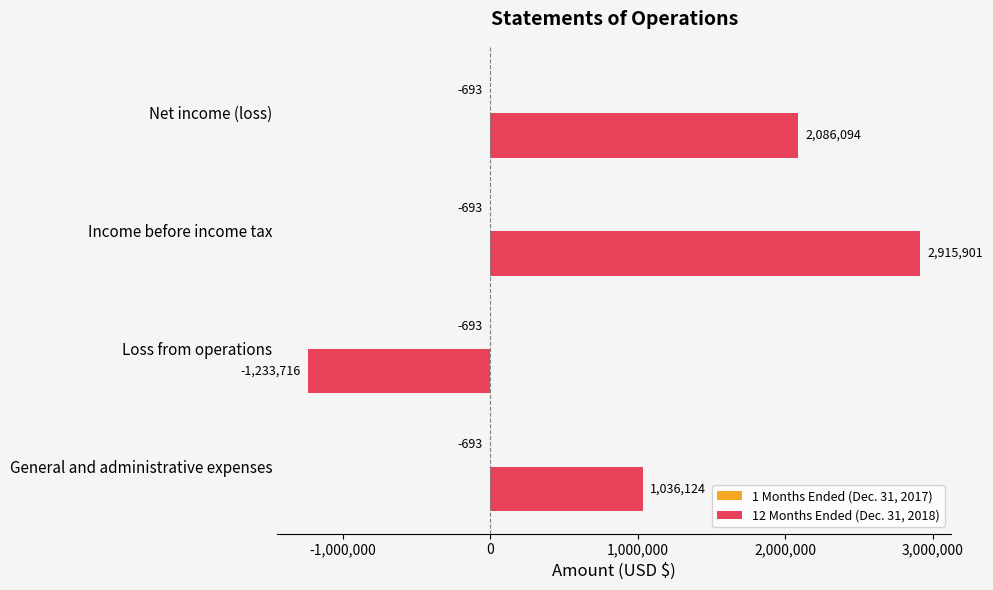

What is the maximum value shown in the chart?

2915901